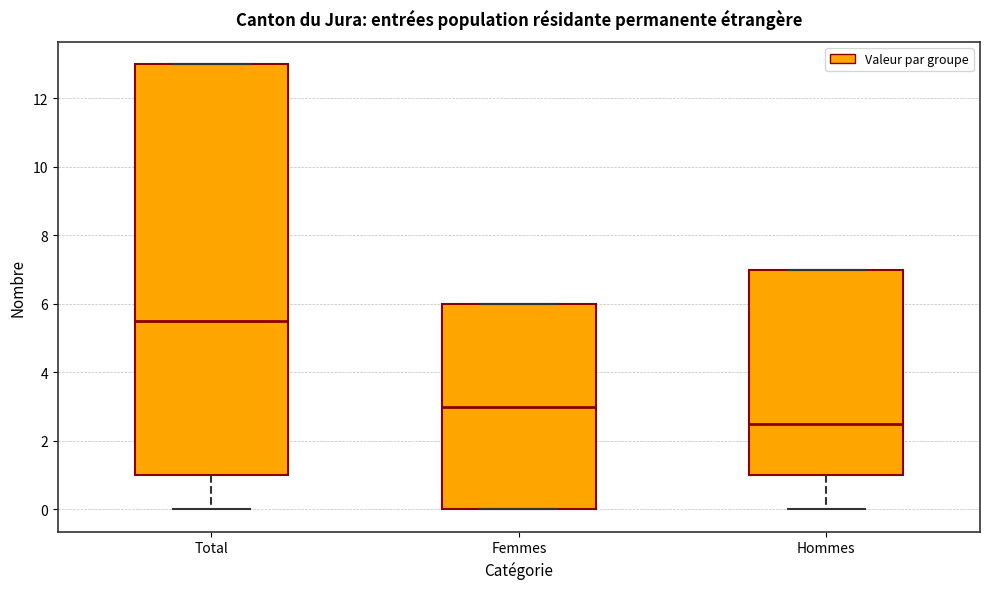

Reading left to right, read every box against the y-axis: the position of its median line, the range the box covers, and the ends of its whiskers. The values are not printed on the chart, so give them approximately, as read against the axis.

Total: median 5.6, box 1.0 to 13.0, whiskers 0.0 to 13.0
Femmes: median 3.0, box 0.0 to 6.0, whiskers 0.0 to 6.0
Hommes: median 2.6, box 1.0 to 7.0, whiskers 0.0 to 7.0